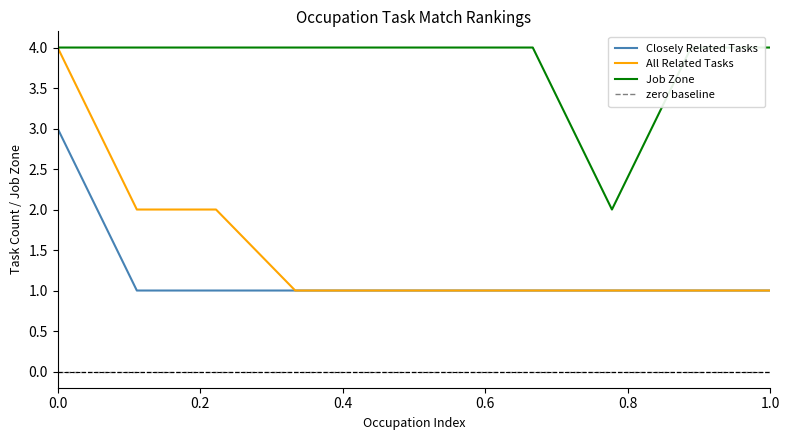

The Closely Related Tasks series shows 3 at 0.0. True or false?

True